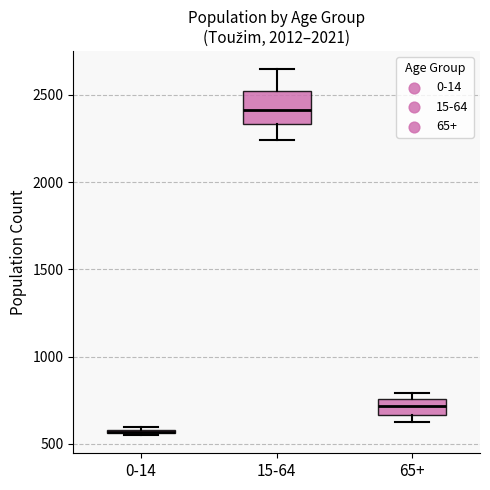

Comparing the boxes themselves (not the whiskers), which one is the tallest?

15-64